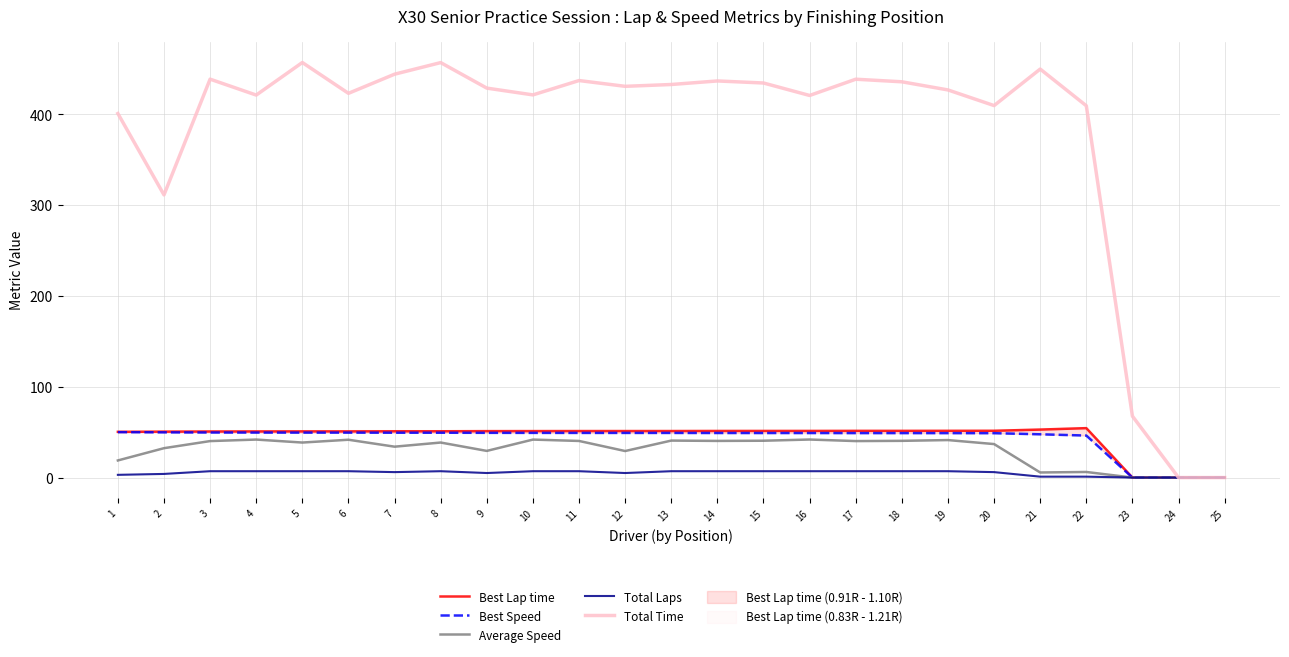

At which category is the sum across all series the highest?

5